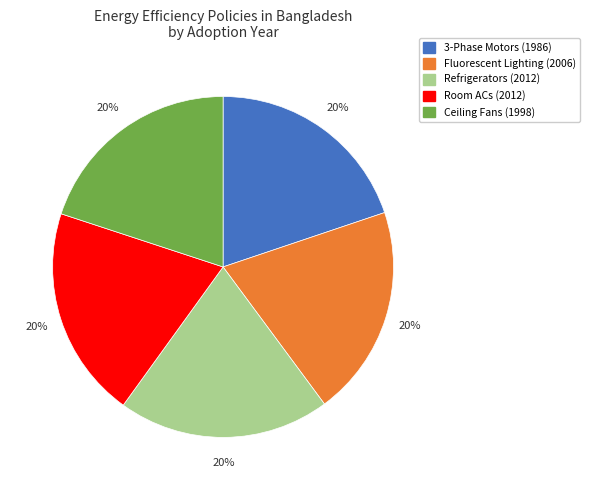

How many slices are in this pie chart?

5